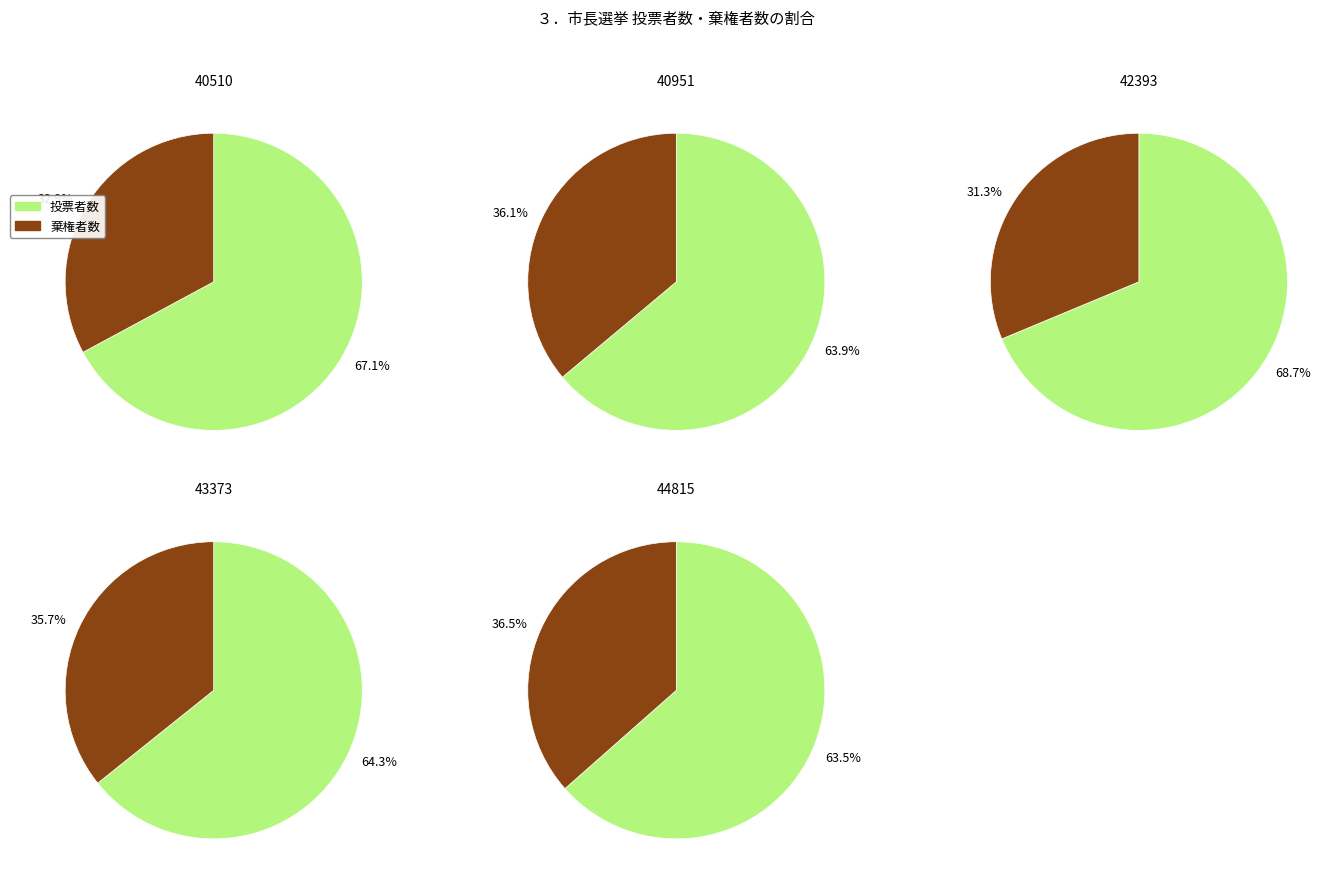

Which has a higher value, 40951 or 42393?

42393